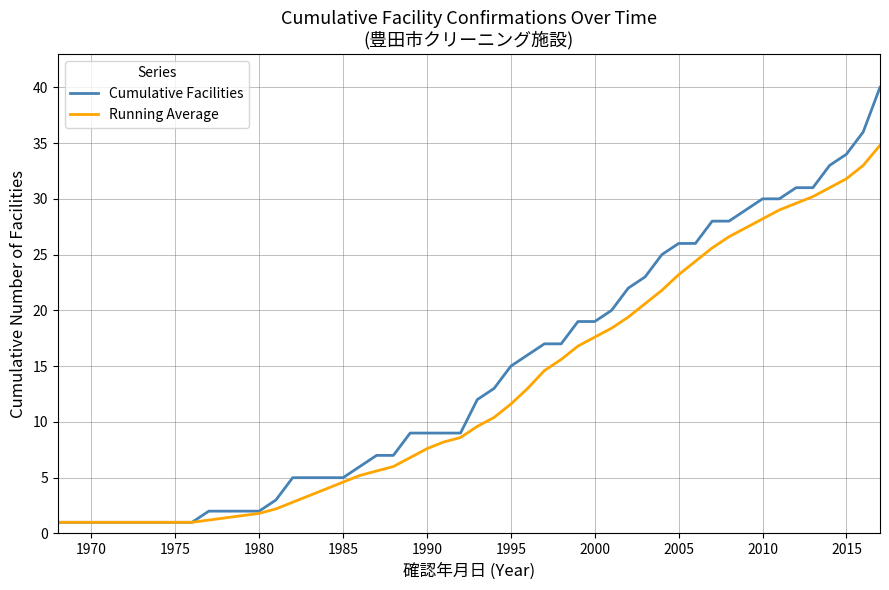

What is the maximum value shown in the chart?

40.0